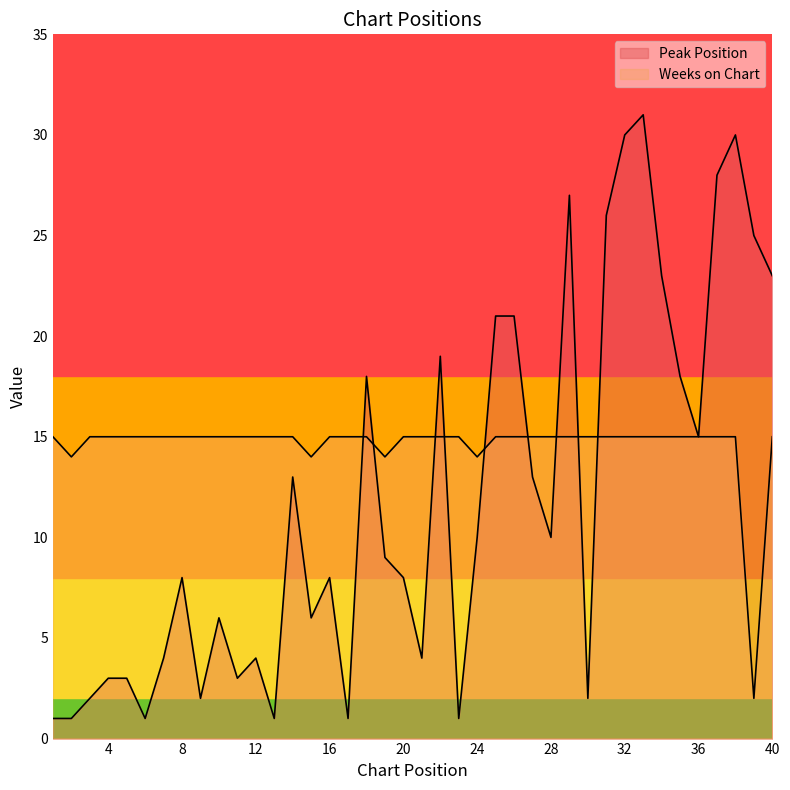

Does the chart display data point markers on the line(s)?

No